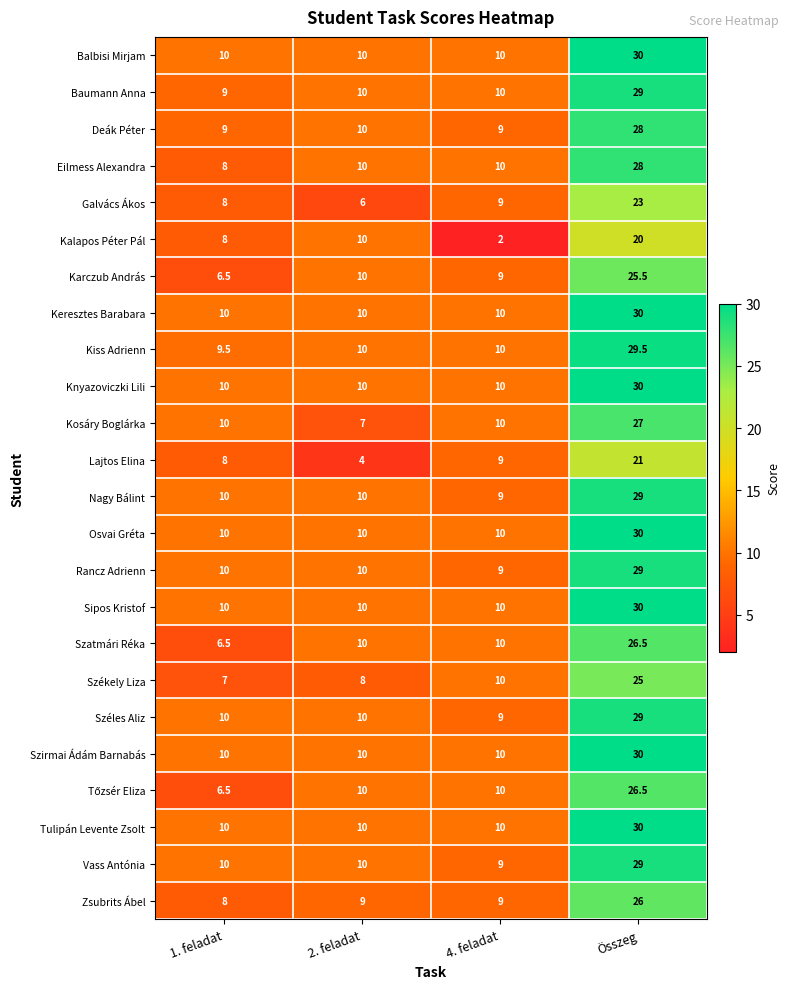

What is the total value across all series at 2. feladat?

224.0